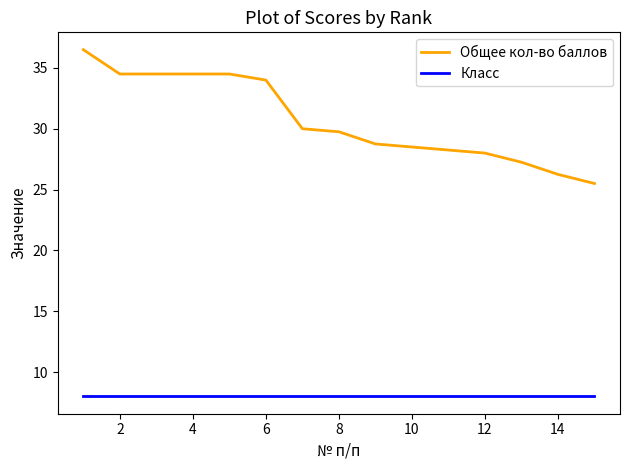

True or false: Общее кол-во баллов and Класс intersect in this chart.

False